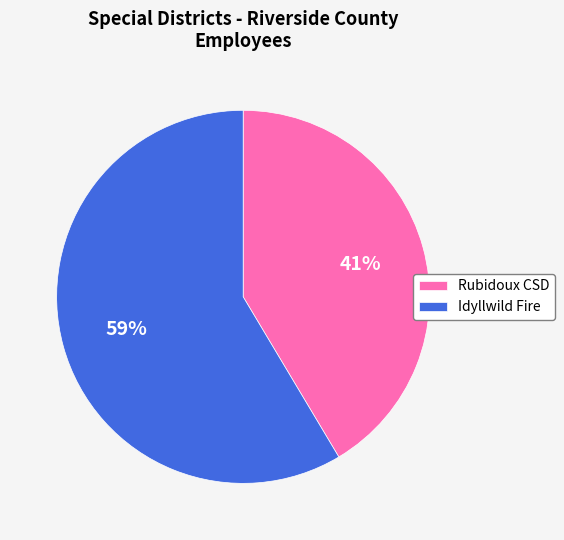

Does any single category account for the majority?

Yes